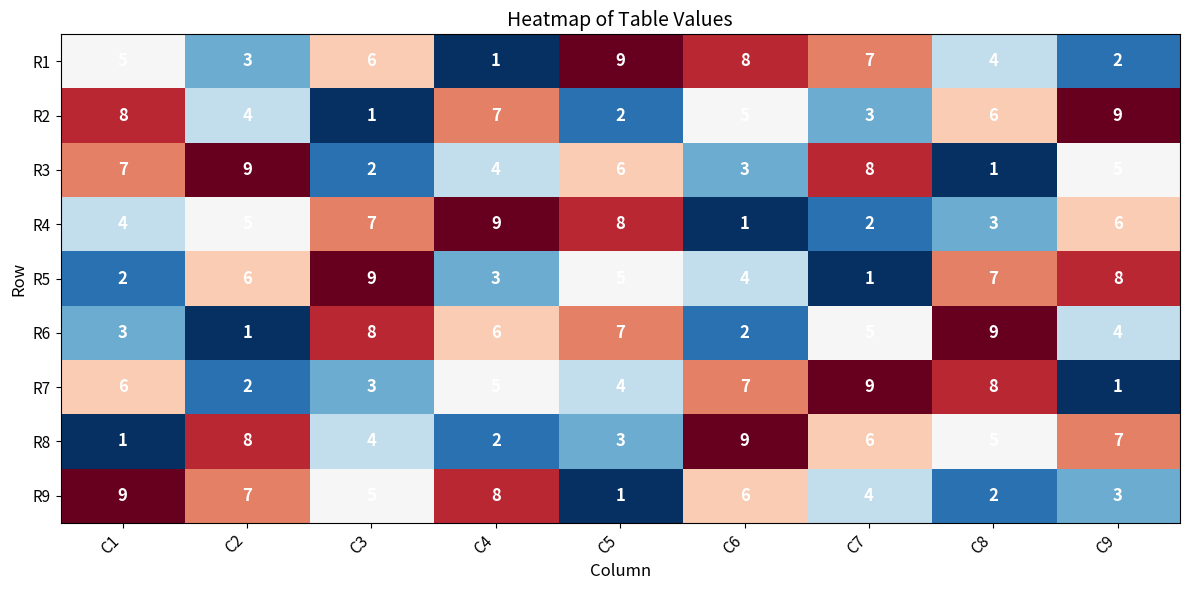

Count the number of categories in the chart.

9